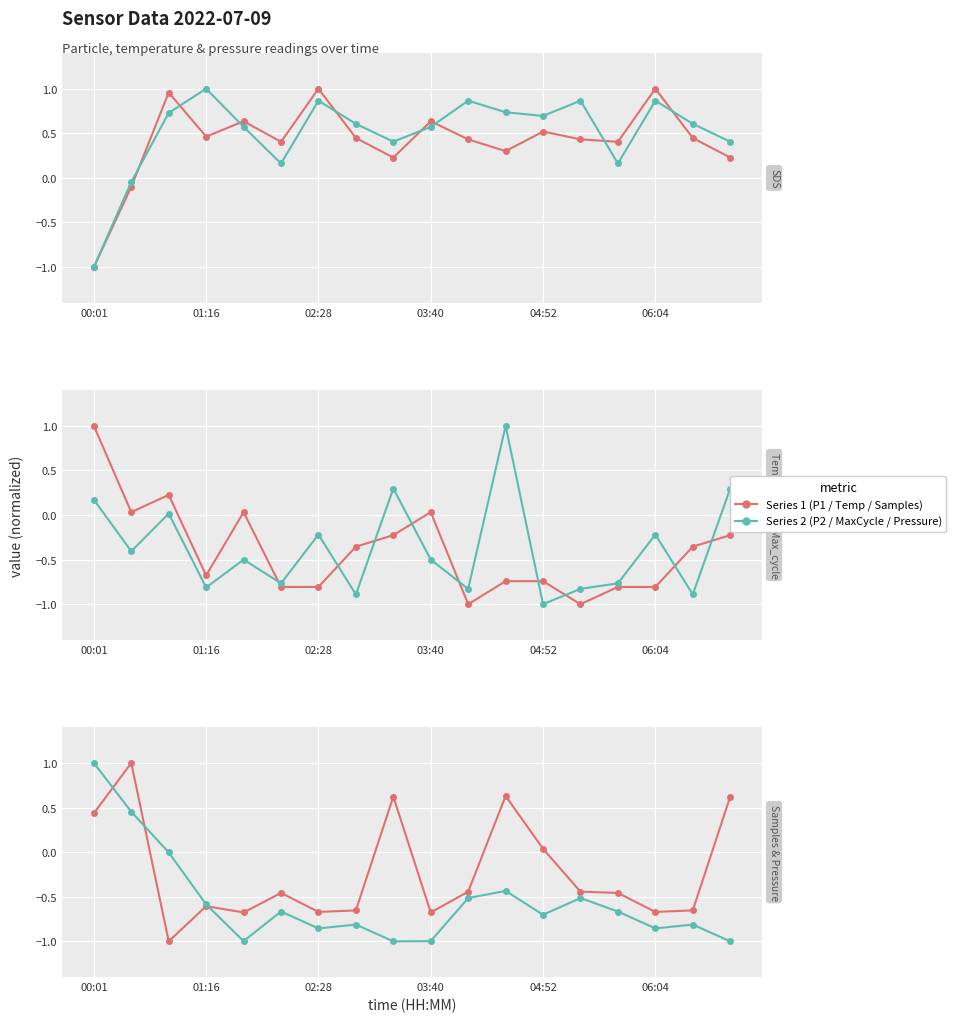

How many values in the SDS_P2 series are below 0?

2